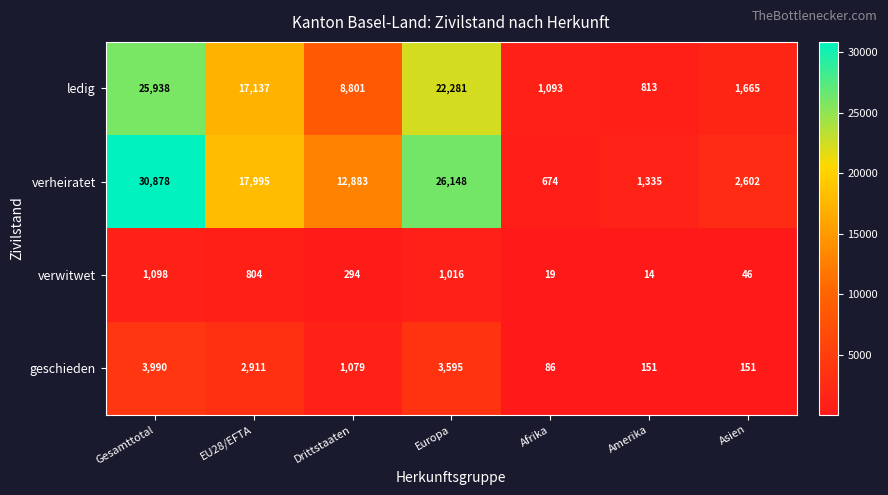

At Amerika, list the series in order from largest to smallest.

verheiratet, ledig, geschieden, verwitwet